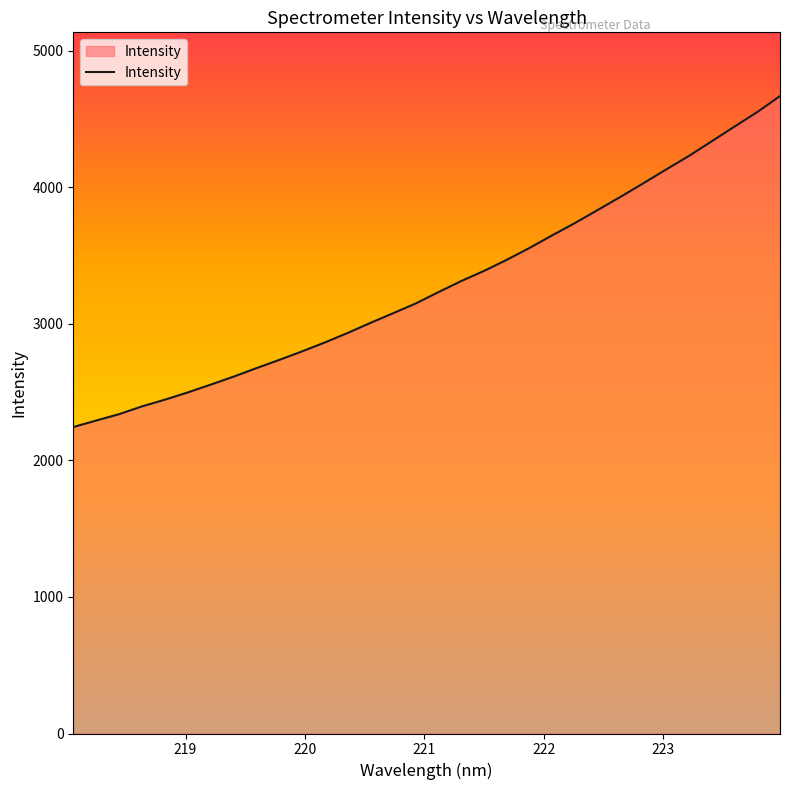

What is the minimum value shown in the chart?

2244.3